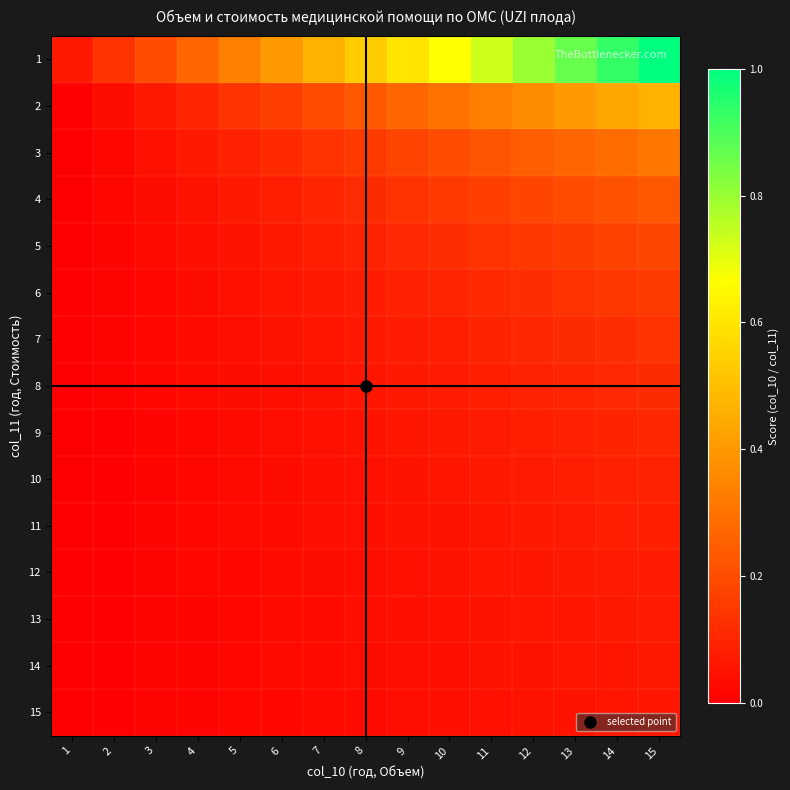

Reading left to right, what are all the values shown in this chart?

1: 1=0.1	2=0.1	3=0.2	4=0.3	5=0.3	6=0.4	7=0.5	8=0.5	9=0.6	10=0.7	11=0.7	12=0.8	13=0.9	14=0.9	15=1.0
2: 1=0.0	2=0.0	3=0.1	4=0.1	5=0.1	6=0.2	7=0.2	8=0.2	9=0.3	10=0.3	11=0.3	12=0.4	13=0.4	14=0.4	15=0.5
3: 1=0.0	2=0.0	3=0.0	4=0.1	5=0.1	6=0.1	7=0.1	8=0.2	9=0.2	10=0.2	11=0.2	12=0.2	13=0.3	14=0.3	15=0.3
4: 1=0.0	2=0.0	3=0.0	4=0.1	5=0.1	6=0.1	7=0.1	8=0.1	9=0.1	10=0.1	11=0.2	12=0.2	13=0.2	14=0.2	15=0.2
5: 1=0.0	2=0.0	3=0.0	4=0.0	5=0.1	6=0.1	7=0.1	8=0.1	9=0.1	10=0.1	11=0.1	12=0.1	13=0.2	14=0.2	15=0.2
6: 1=0.0	2=0.0	3=0.0	4=0.0	5=0.0	6=0.1	7=0.1	8=0.1	9=0.1	10=0.1	11=0.1	12=0.1	13=0.1	14=0.1	15=0.2
7: 1=0.0	2=0.0	3=0.0	4=0.0	5=0.0	6=0.0	7=0.1	8=0.1	9=0.1	10=0.1	11=0.1	12=0.1	13=0.1	14=0.1	15=0.1
8: 1=0.0	2=0.0	3=0.0	4=0.0	5=0.0	6=0.0	7=0.1	8=0.1	9=0.1	10=0.1	11=0.1	12=0.1	13=0.1	14=0.1	15=0.1
9: 1=0.0	2=0.0	3=0.0	4=0.0	5=0.0	6=0.0	7=0.0	8=0.1	9=0.1	10=0.1	11=0.1	12=0.1	13=0.1	14=0.1	15=0.1
10: 1=0.0	2=0.0	3=0.0	4=0.0	5=0.0	6=0.0	7=0.0	8=0.0	9=0.1	10=0.1	11=0.1	12=0.1	13=0.1	14=0.1	15=0.1
11: 1=0.0	2=0.0	3=0.0	4=0.0	5=0.0	6=0.0	7=0.0	8=0.0	9=0.0	10=0.1	11=0.1	12=0.1	13=0.1	14=0.1	15=0.1
12: 1=0.0	2=0.0	3=0.0	4=0.0	5=0.0	6=0.0	7=0.0	8=0.0	9=0.0	10=0.1	11=0.1	12=0.1	13=0.1	14=0.1	15=0.1
13: 1=0.0	2=0.0	3=0.0	4=0.0	5=0.0	6=0.0	7=0.0	8=0.0	9=0.0	10=0.0	11=0.1	12=0.1	13=0.1	14=0.1	15=0.1
14: 1=0.0	2=0.0	3=0.0	4=0.0	5=0.0	6=0.0	7=0.0	8=0.0	9=0.0	10=0.0	11=0.0	12=0.1	13=0.1	14=0.1	15=0.1
15: 1=0.0	2=0.0	3=0.0	4=0.0	5=0.0	6=0.0	7=0.0	8=0.0	9=0.0	10=0.0	11=0.0	12=0.0	13=0.1	14=0.1	15=0.1